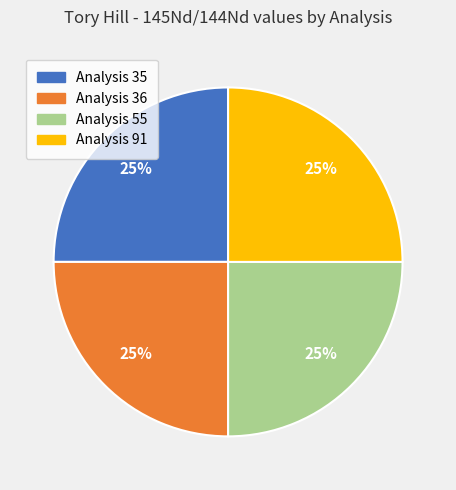

To the nearest percent, what is the average slice percentage?

25%